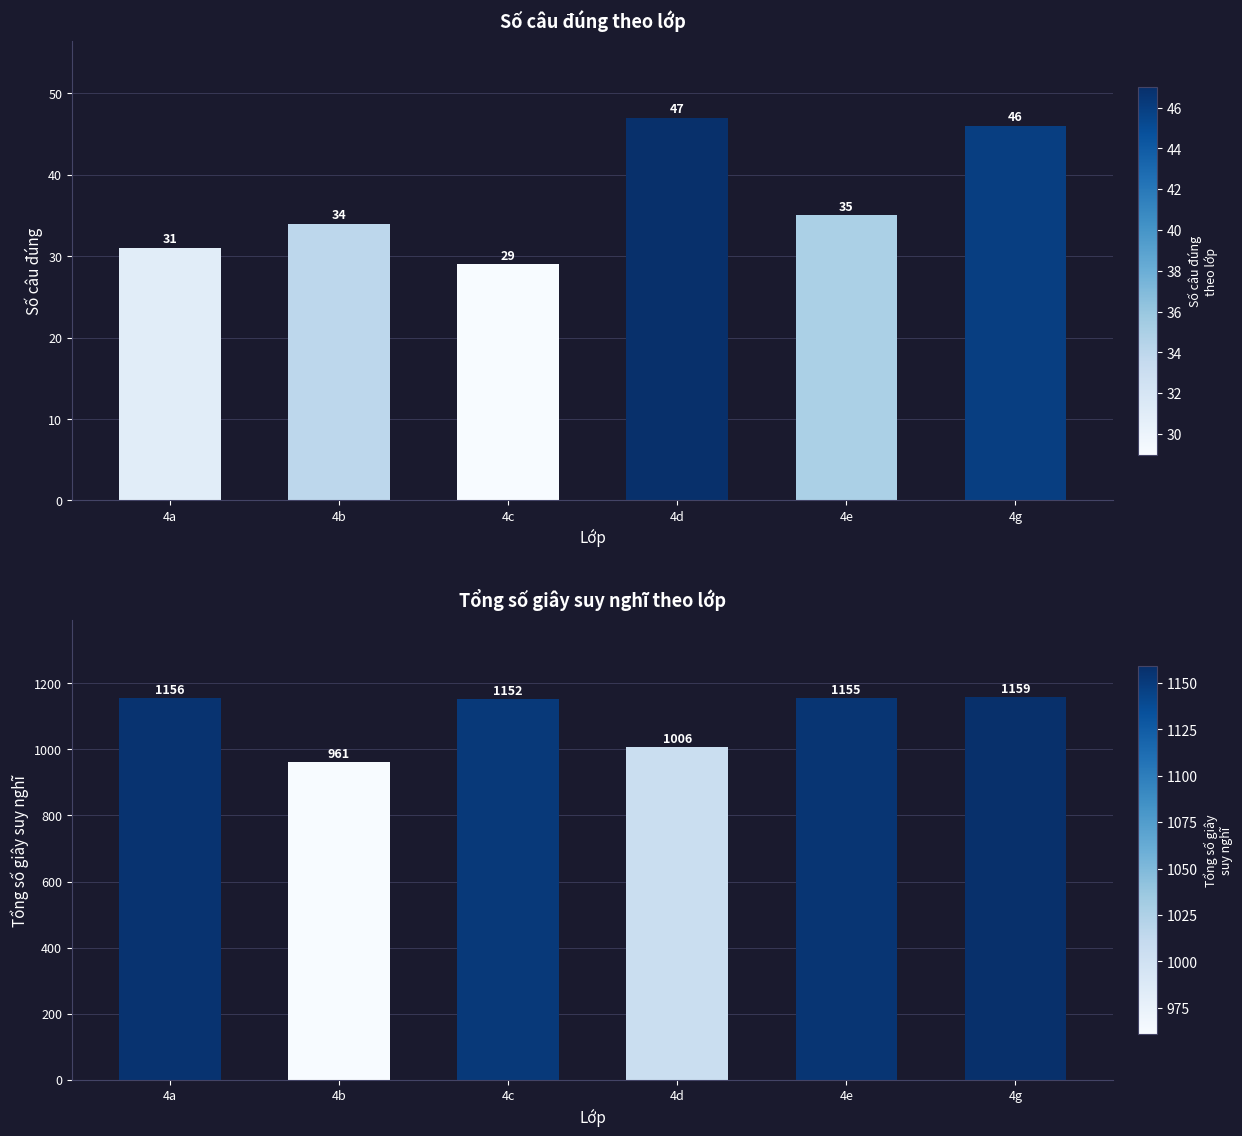

The value of Tổng số giây suy nghĩ at 4e is 1155. True or false?

True